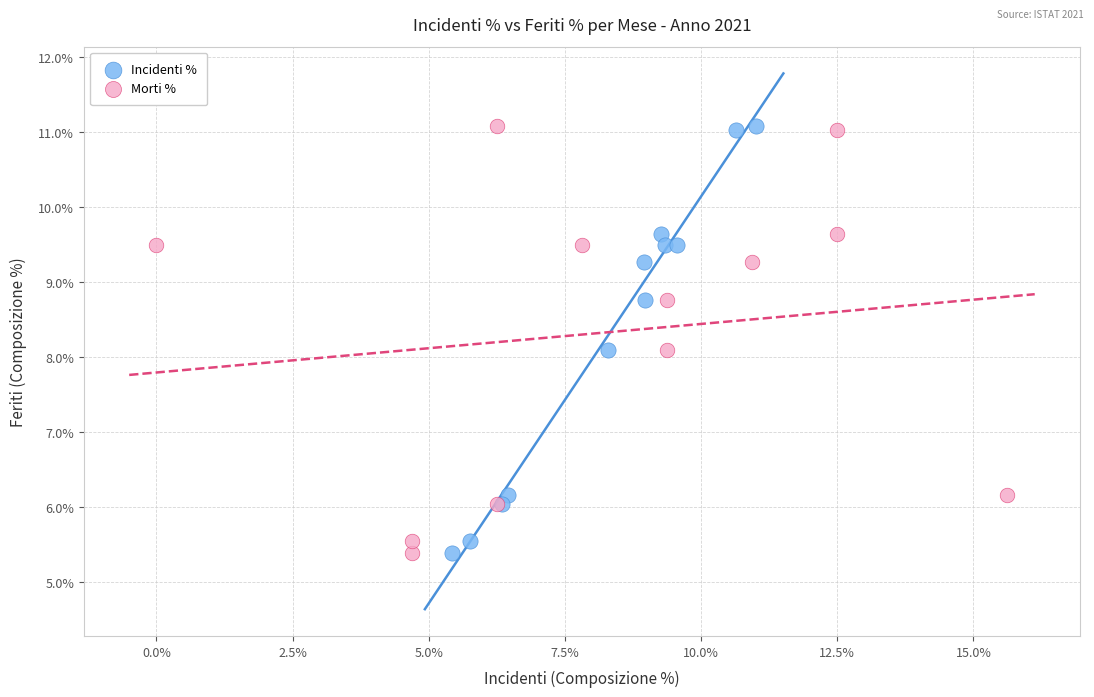

What are all the series names shown in the legend?

Incidenti %, Morti %